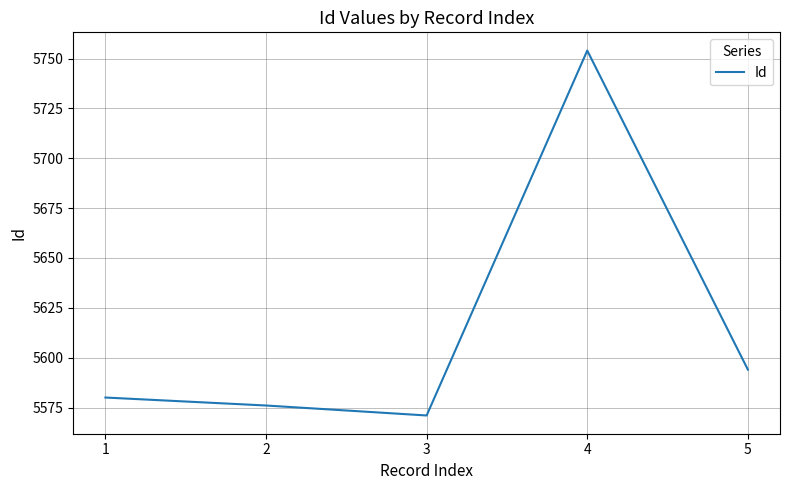

How many interior local valleys (lower than both neighbors) does the data have?

1